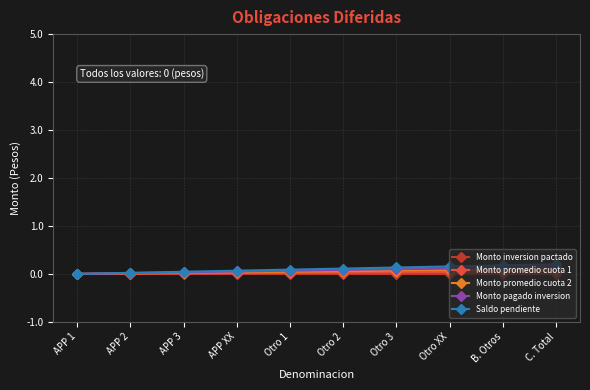

True or false: Monto inversion pactado has more than 2 interior local peaks.

False